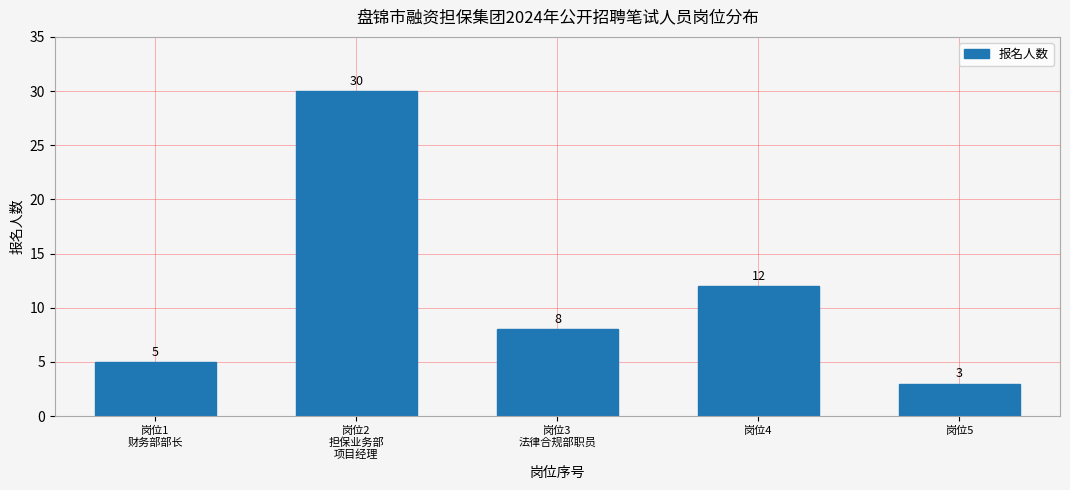

Reading right to left, list all the values displayed in this chart.

3	12	8	30	5